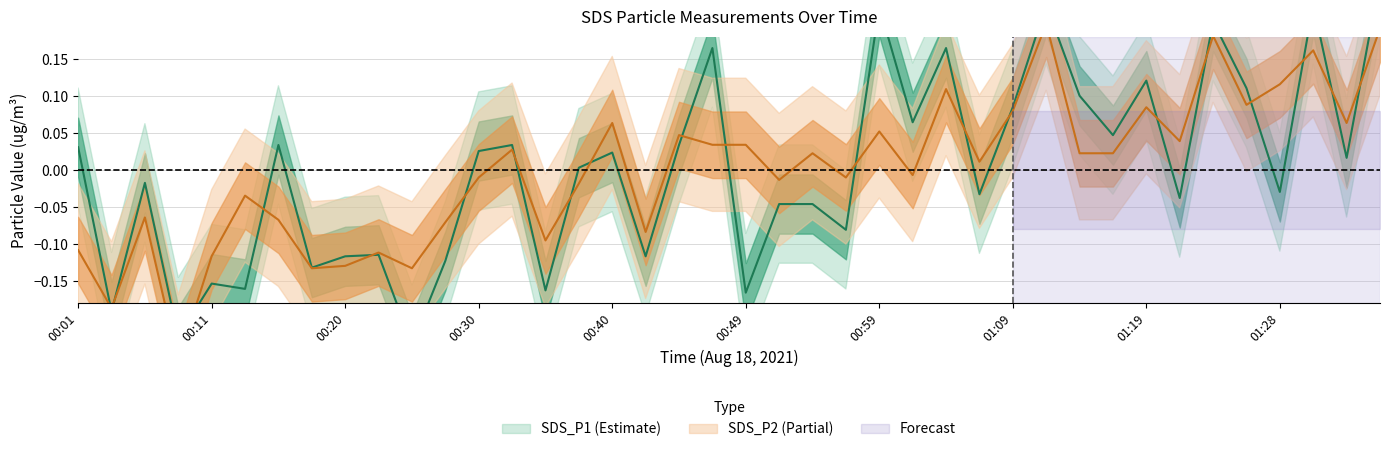

In SDS_P2, how many points are lower than both neighbors (excluding endpoints)?

13